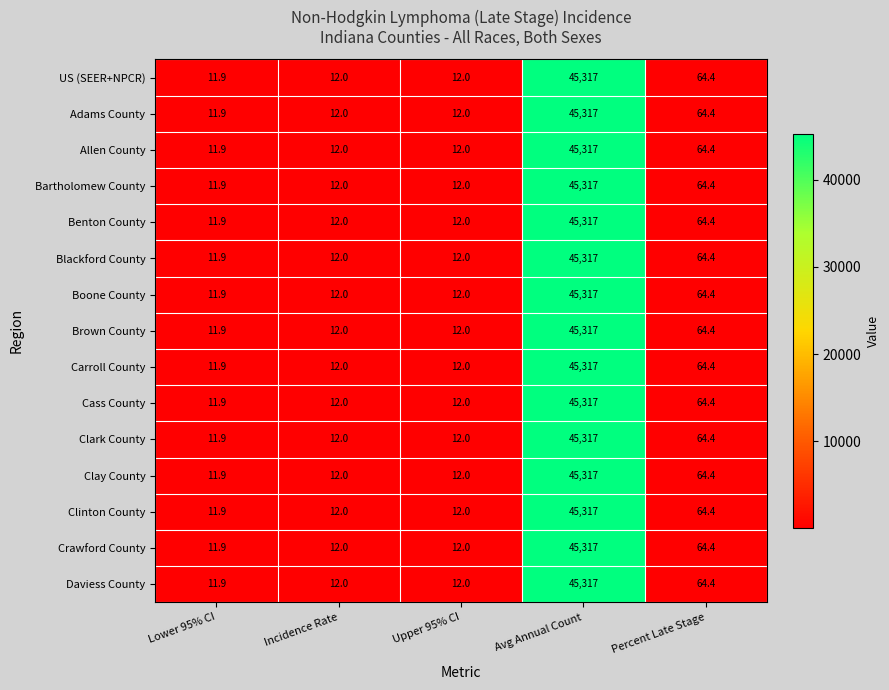

What is the sum of the Carroll County values at Upper 95% CI and Lower 95% CI?

23.9